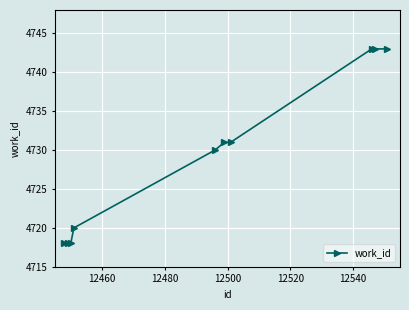

What is the sum of all values?

47295